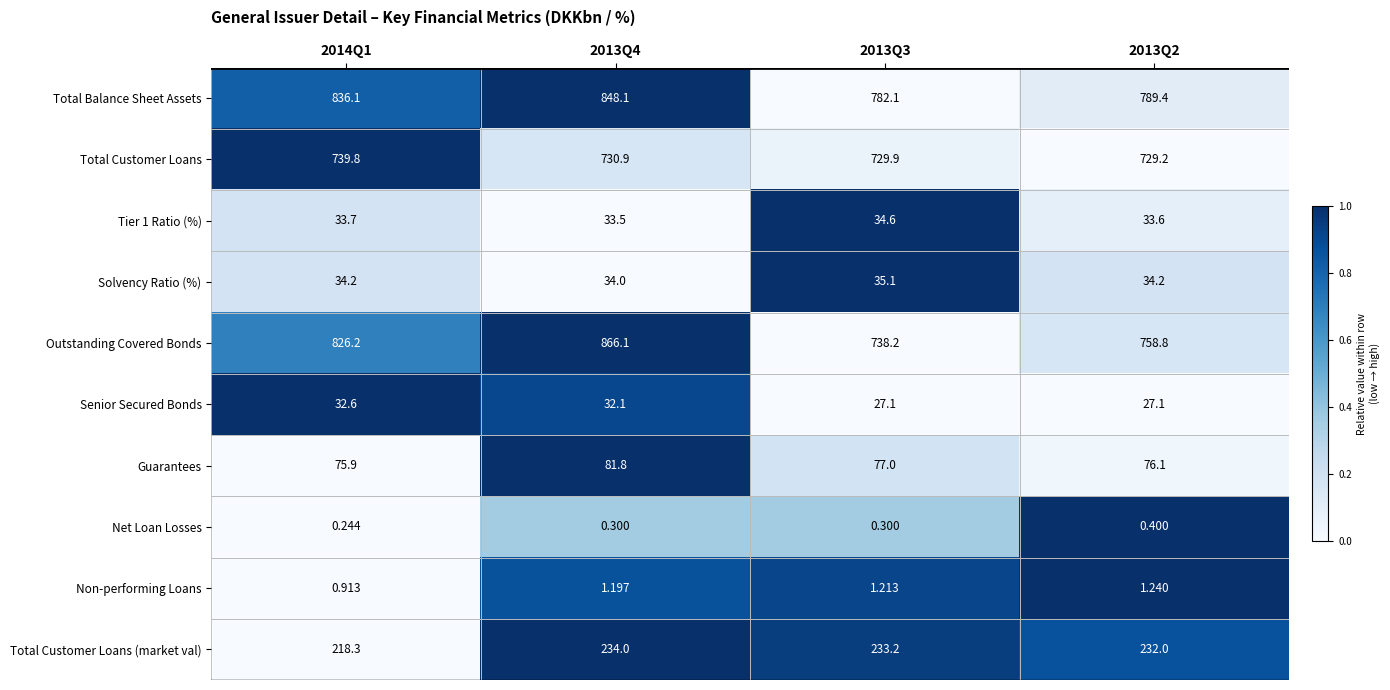

At how many categories does at least one series exceed 0?

4